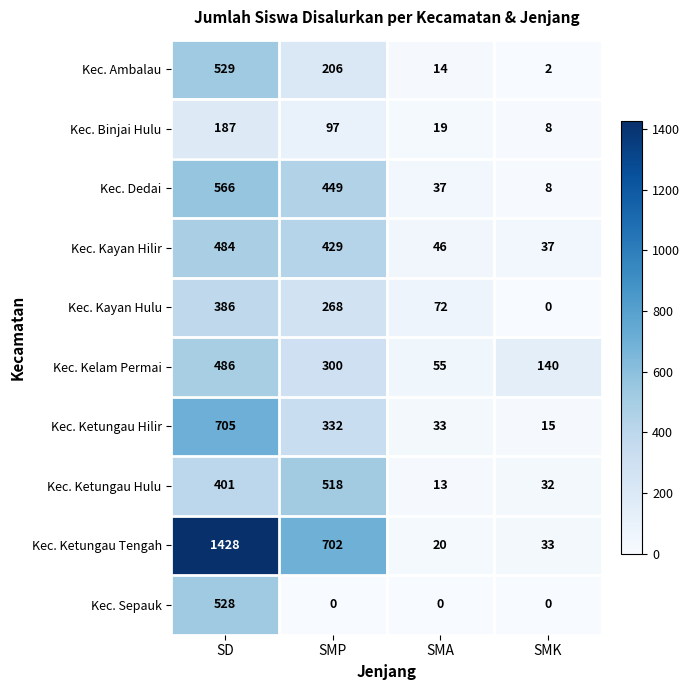

Is it true that Kec. Sepauk equals -280 at SMK?

False